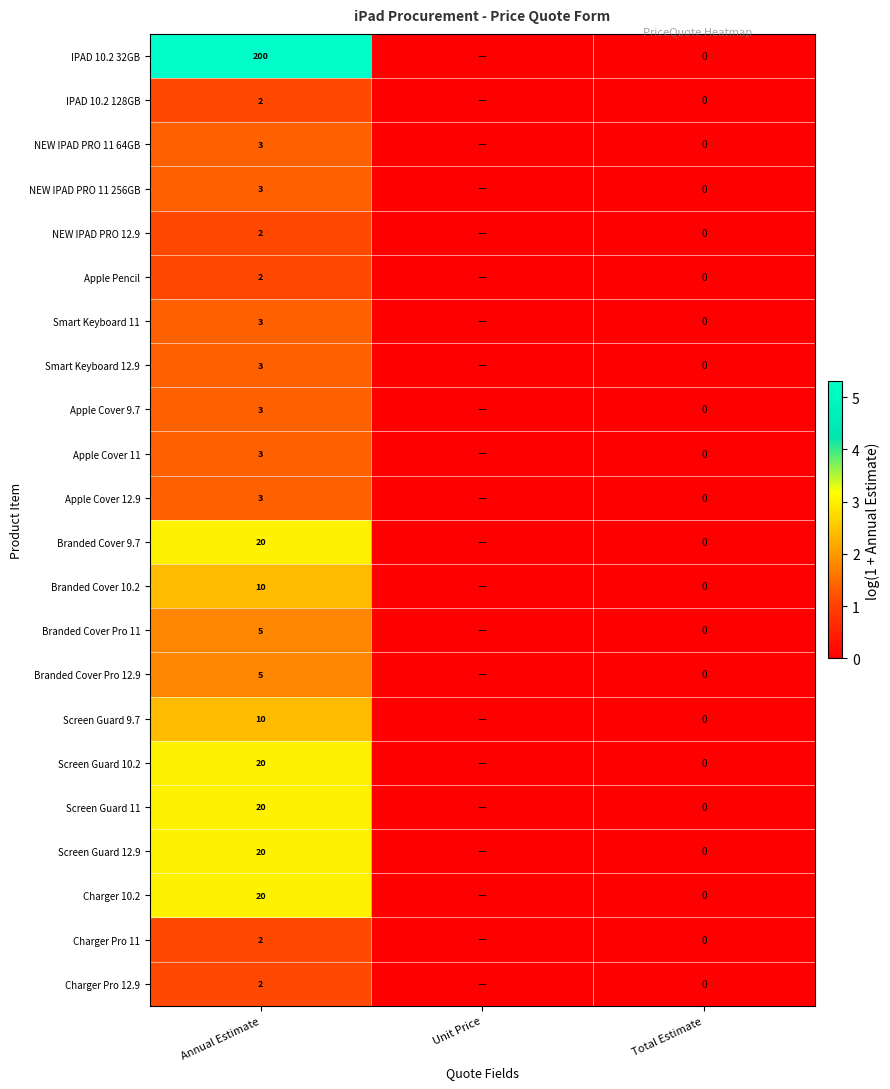

Is it true that Branded Cover 9.7 equals 14 at Annual Estimate?

False